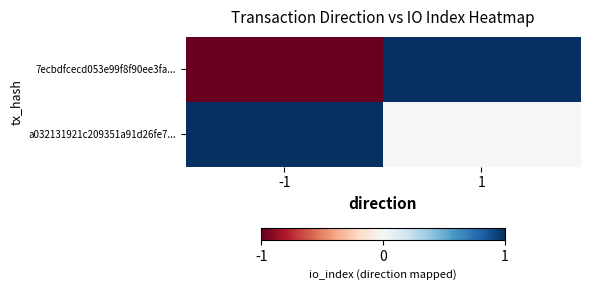

Reading left to right, what are all the values shown in this chart?

7ecbdfcecd053e99f8f90ee3fa...: -1=-1	1=1
a032131921c209351a91d26fe7...: -1=1	1=0